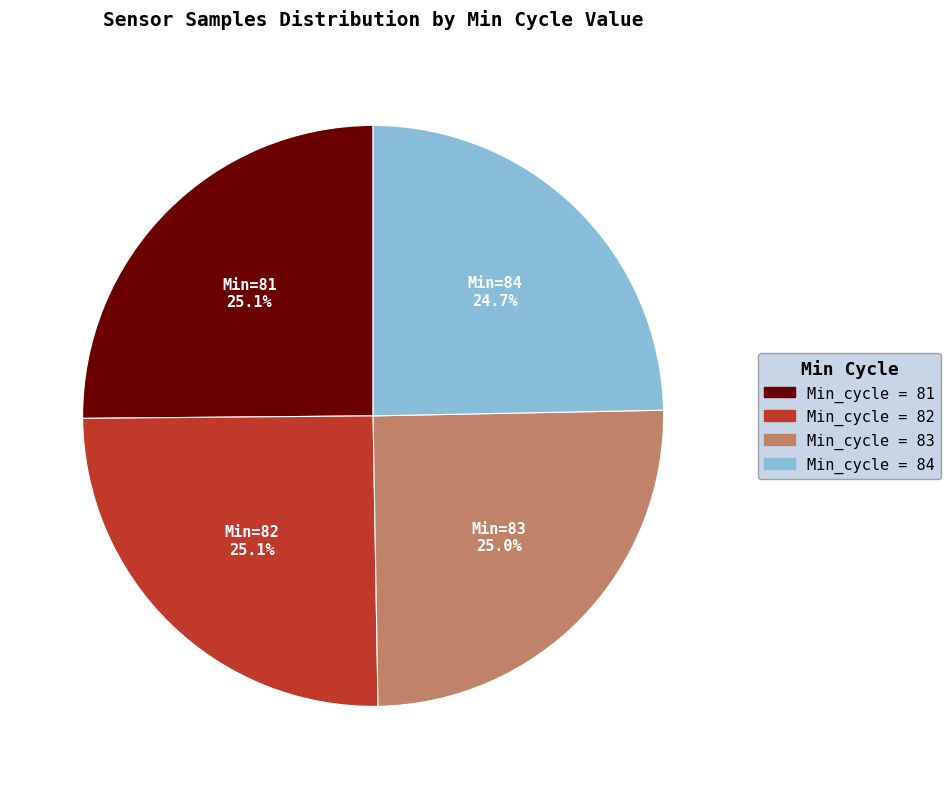

What is the ratio of the value at Min_cycle = 81 to the value at Min_cycle = 83?

1.0